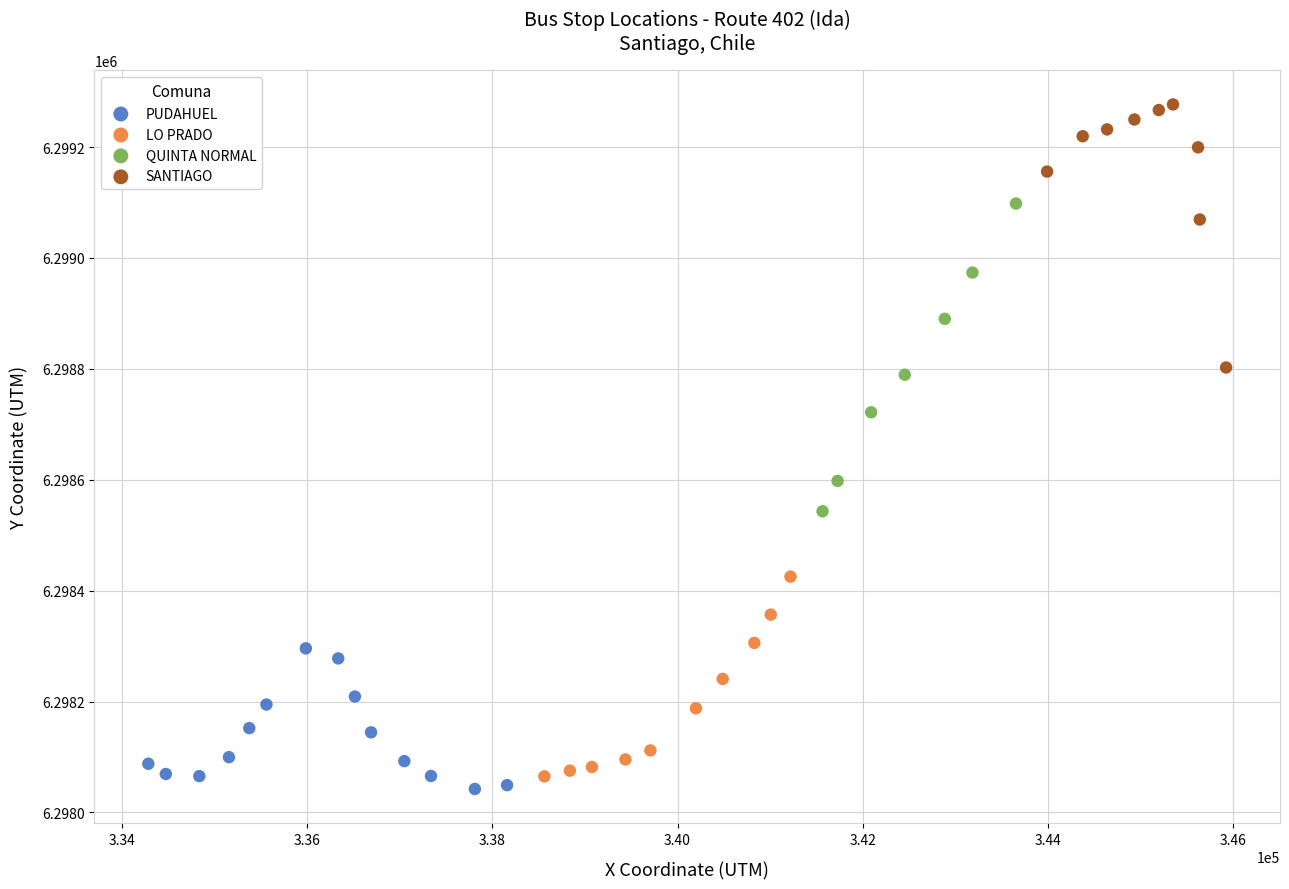

Which series has the largest Y range (max minus min)?

QUINTA NORMAL